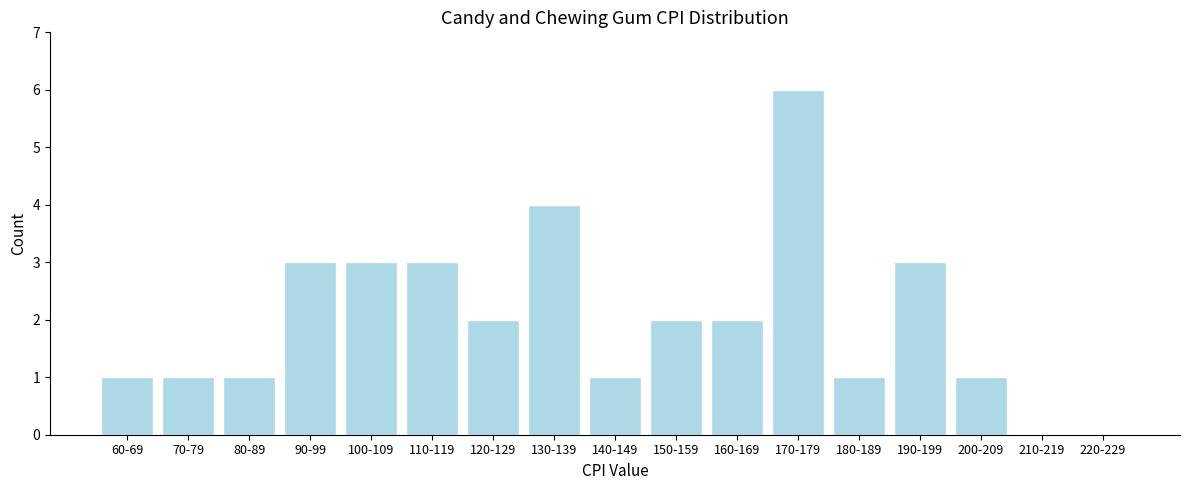

Reading left to right, transcribe all the data shown in this chart.

60-69=1	70-79=1	80-89=1	90-99=3	100-109=3	110-119=3	120-129=2	130-139=4	140-149=1	150-159=2	160-169=2	170-179=6	180-189=1	190-199=3	200-209=1	210-219=0	220-229=0